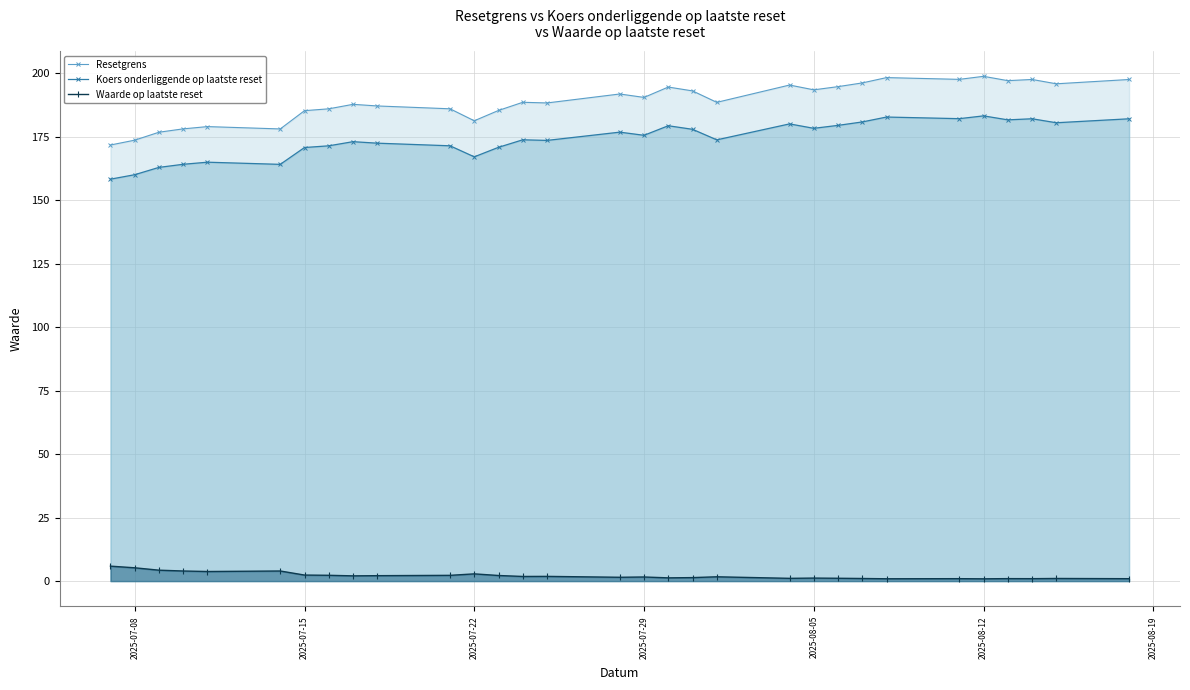

Reading left to right, what are all the values shown in this chart?

Resetgrens: 171.7	173.6	176.7	178.0	178.9	178.0	185.2	185.9	187.7	187.1	185.9	181.2	185.3	188.5	188.2	191.8	190.4	194.5	193.0	188.5	195.3	193.4	194.7	196.1	198.2	197.5	198.7	197.0	197.5	195.8	197.5
Koers onderliggende op laatste reset: 158.2	160.0	162.9	164.1	164.9	164.1	170.7	171.4	173.0	172.4	171.4	167.0	170.8	173.7	173.5	176.8	175.5	179.3	177.9	173.7	180.0	178.3	179.4	180.8	182.7	182.1	183.2	181.6	182.0	180.4	182.0
Waarde op laatste reset: 5.9	5.2	4.3	4.0	3.8	4.0	2.4	2.3	2.1	2.1	2.3	2.8	2.2	1.8	1.9	1.5	1.6	1.3	1.4	1.7	1.1	1.2	1.1	1.0	0.9	0.9	0.9	1.0	0.9	1.0	0.9